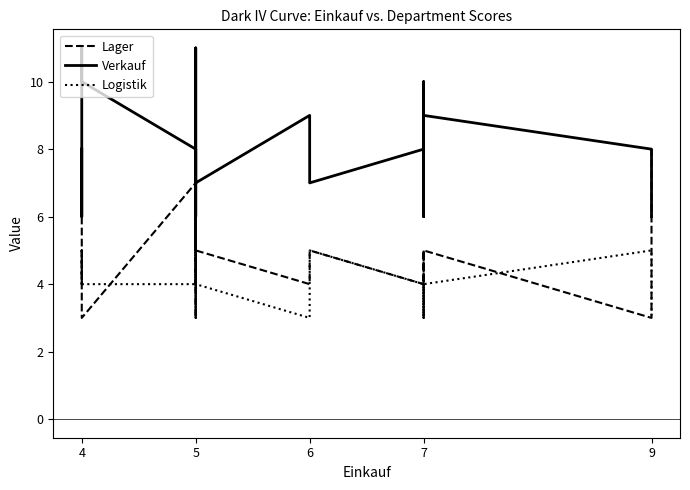

What is the value of the Logistik point at the 6th from the left?

4